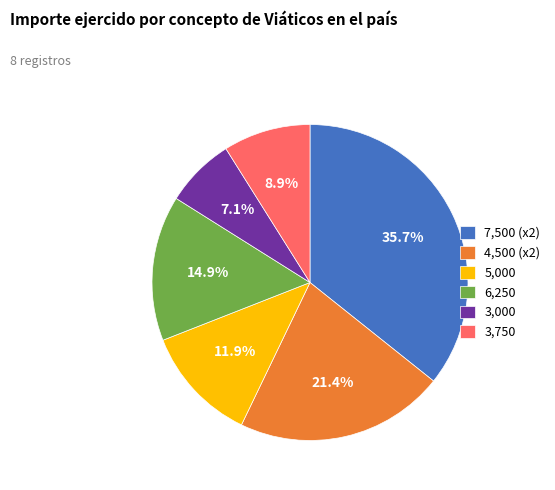

Do 6,250 and 4,500 (x2) together represent more than half of the pie?

No